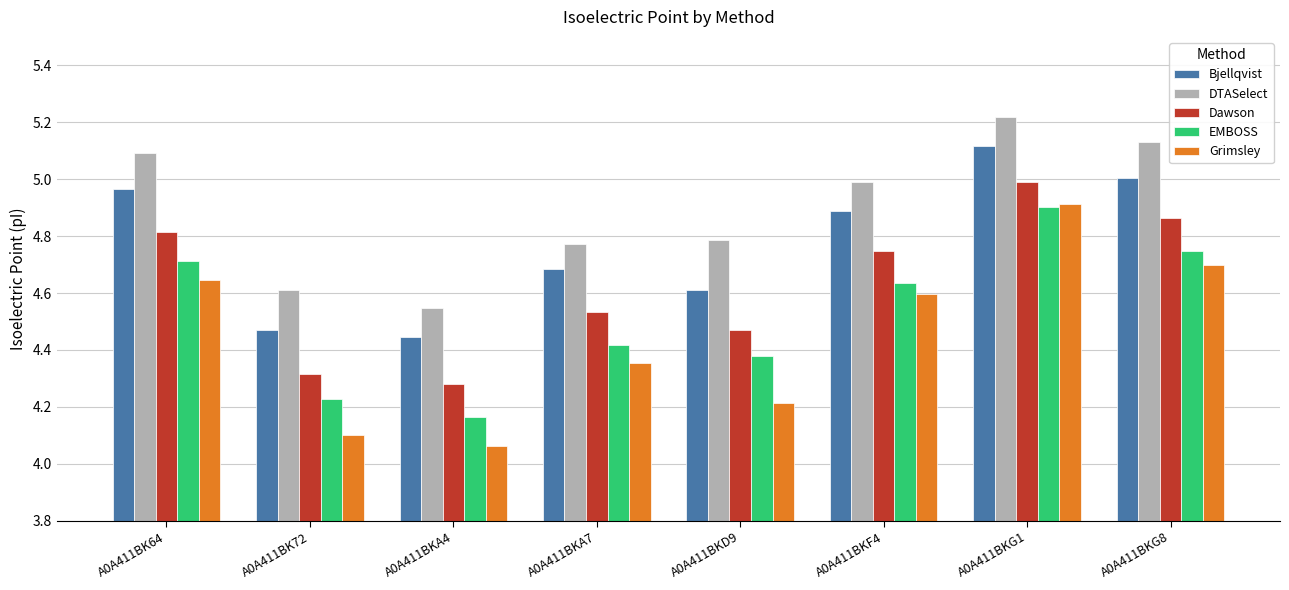

Which series has the largest total across all categories?

DTASelect